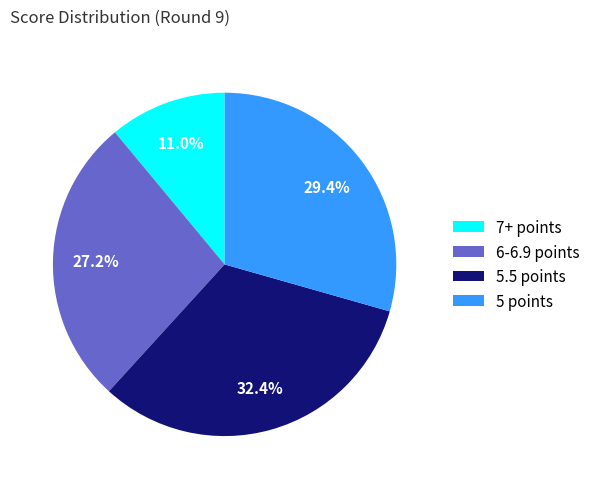

Which slice is the largest?

5.5 points